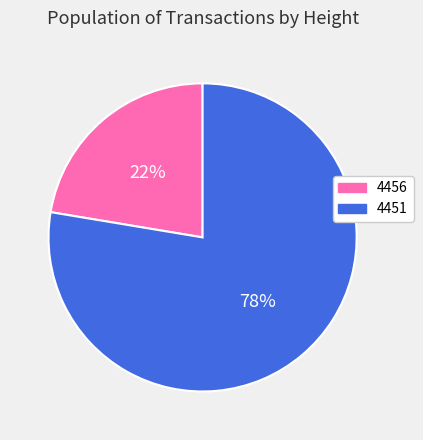

Is there any slice that represents more than half of the pie?

Yes